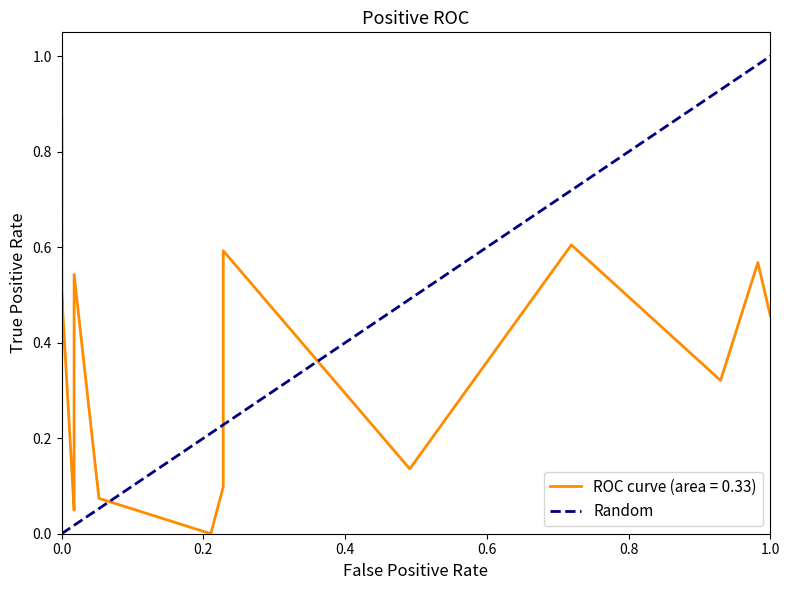

Does the chart have visible grid lines?

No